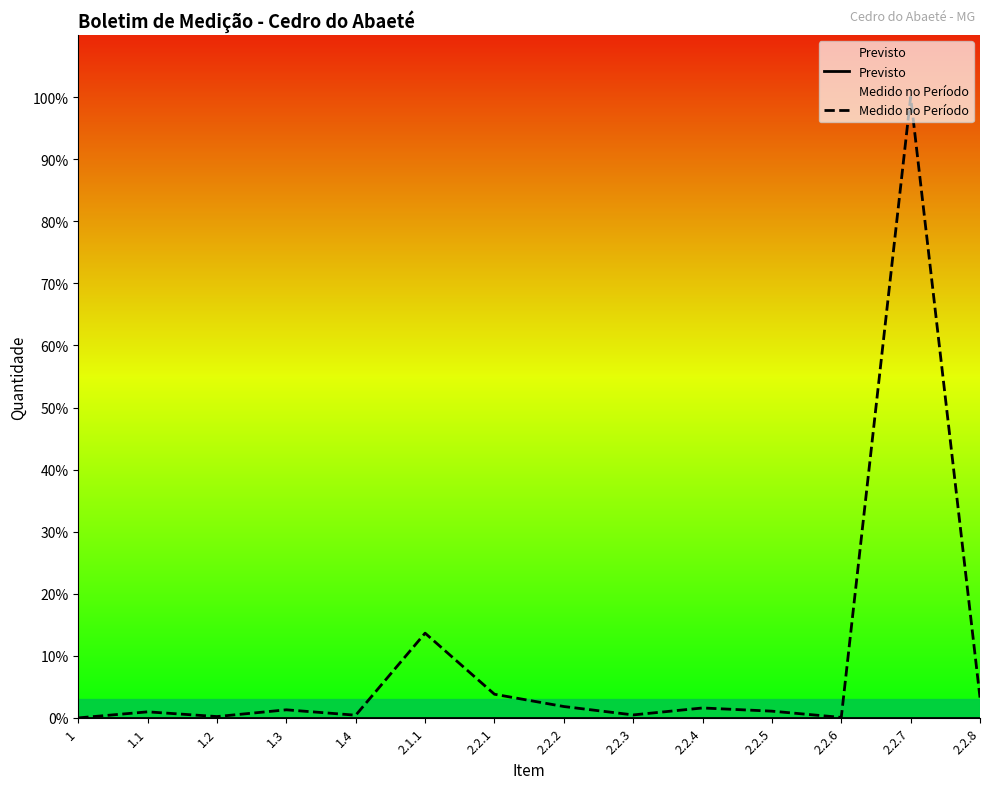

Does the chart have visible grid lines?

No